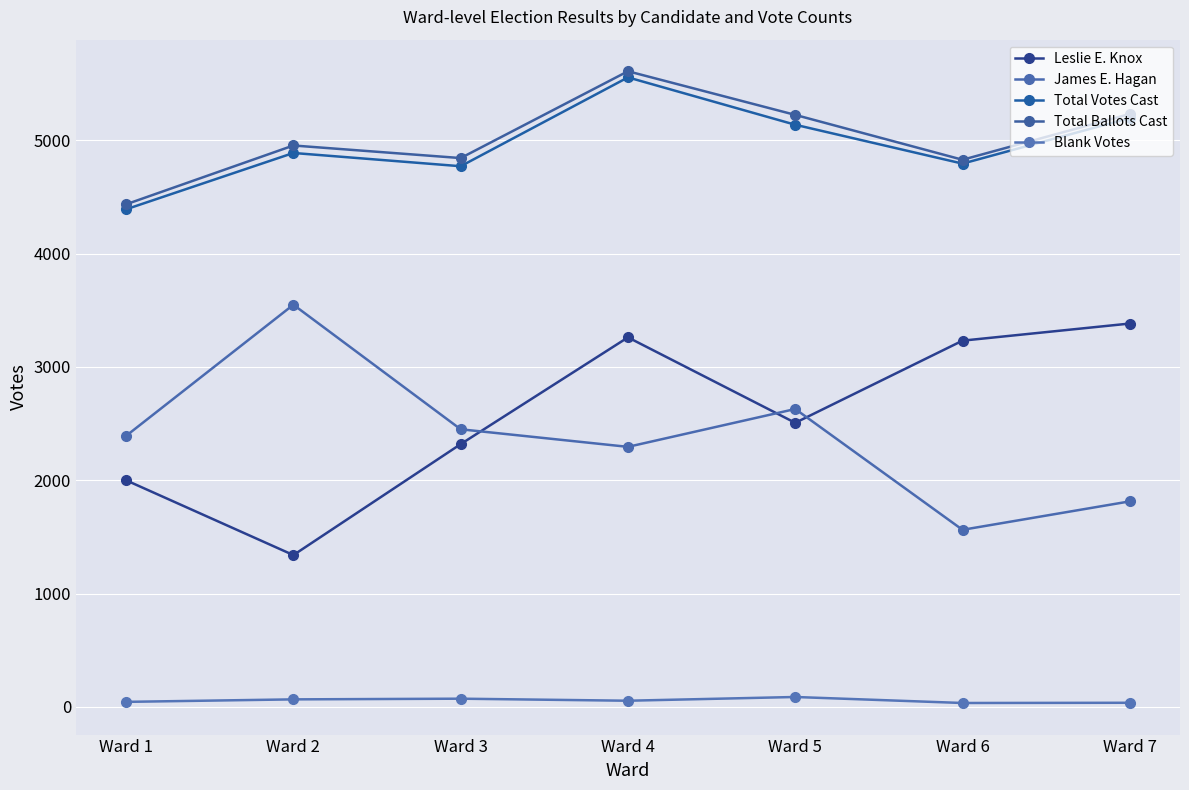

How many lines are shown in the chart?

5